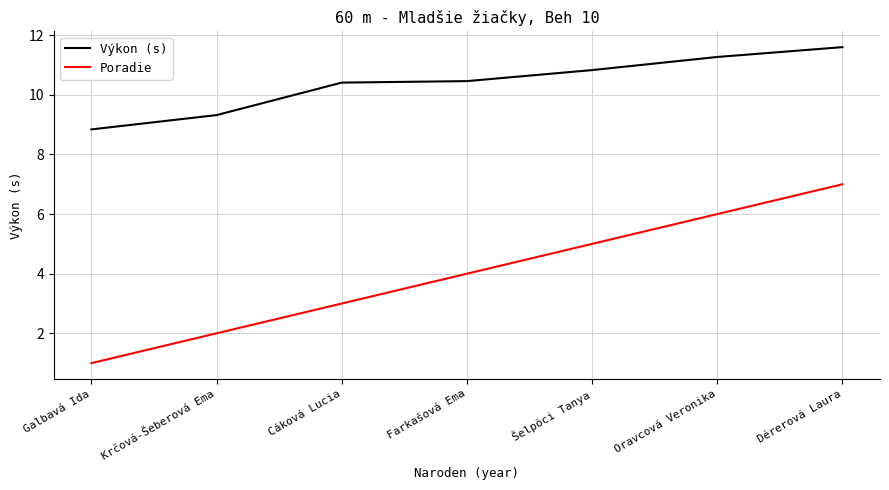

How many lines are shown in the chart?

2